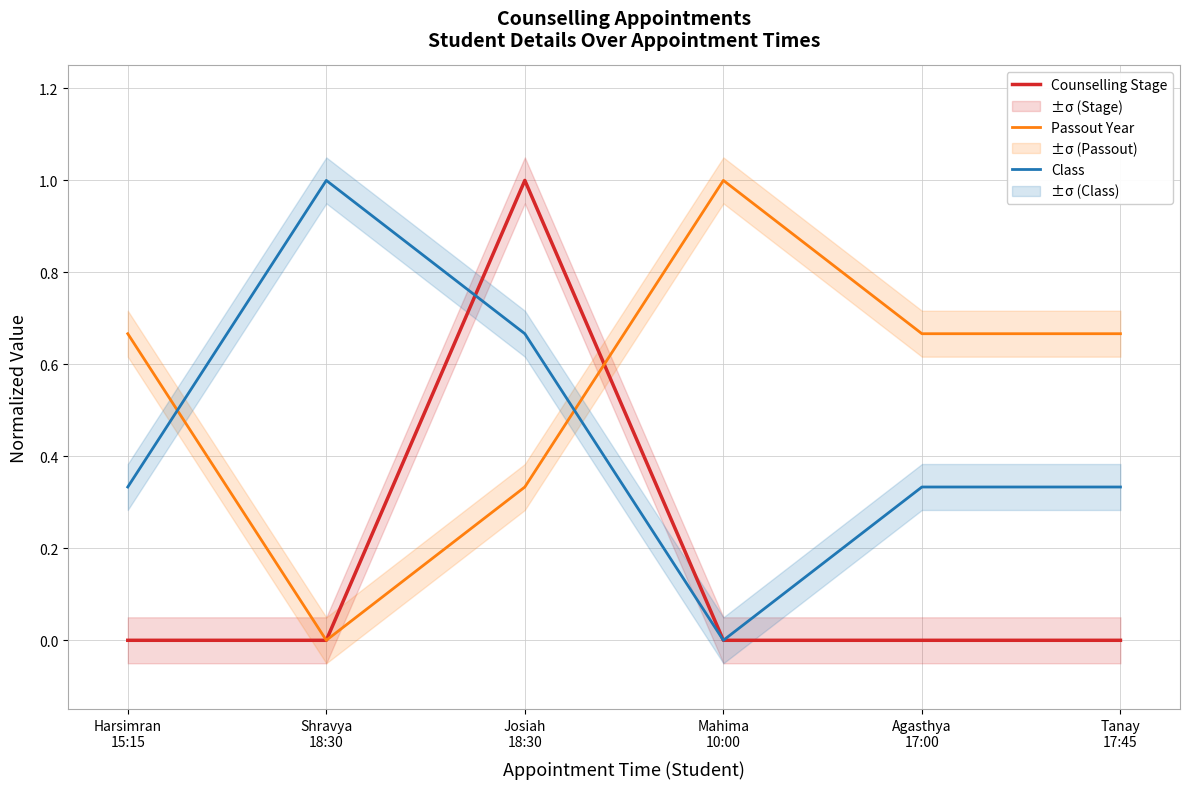

Rank the series at Harsimran
15:15 from lowest to highest value.

Counselling Stage, Class, Passout Year